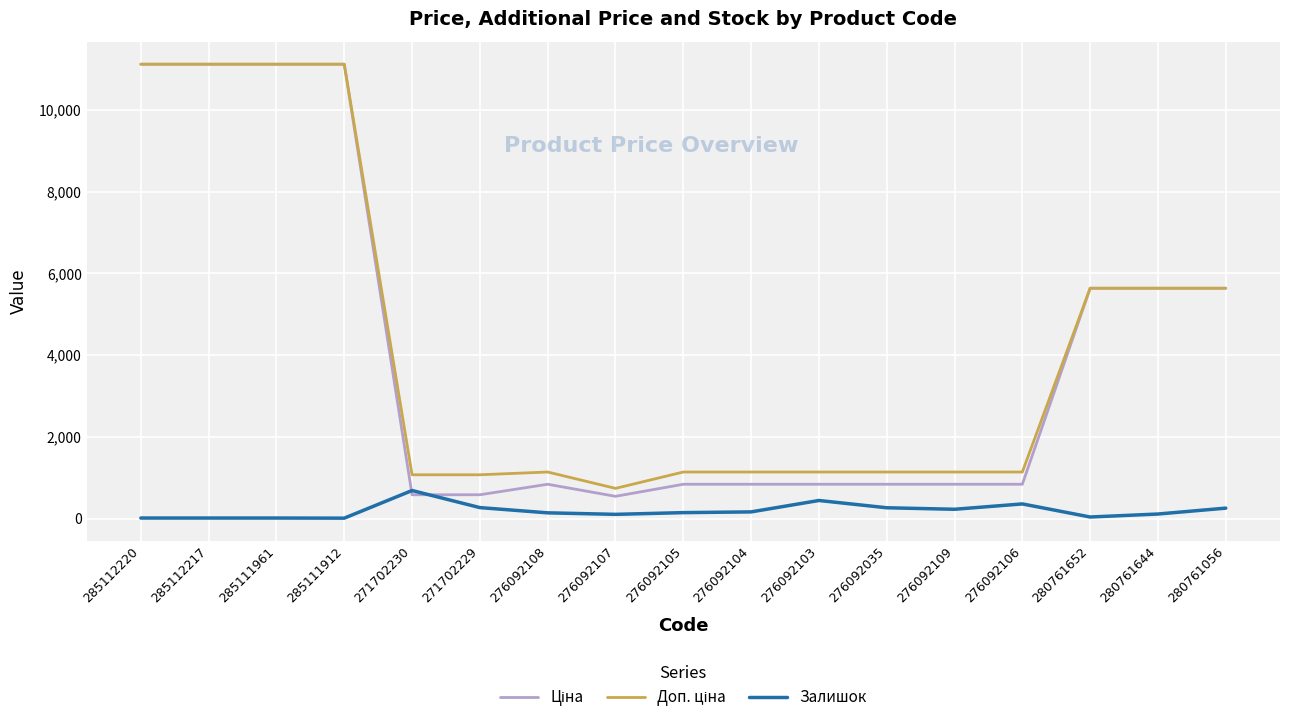

What is the total value across all series at 271702230?

2350.4